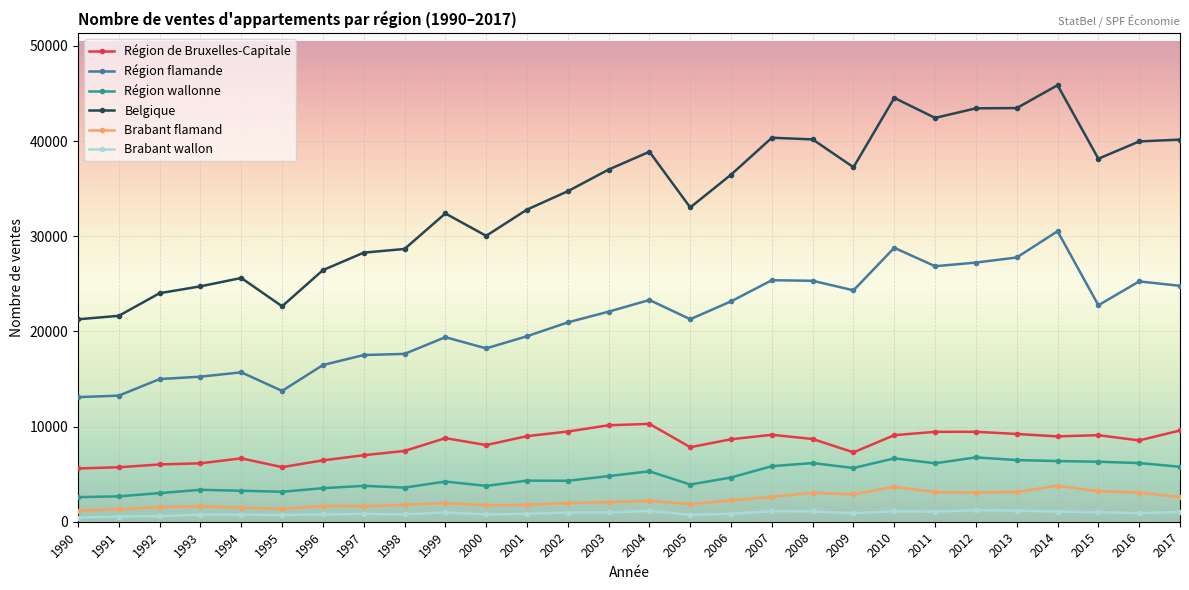

What is the approximate value of Belgique at 2005, to the nearest 100?

33000